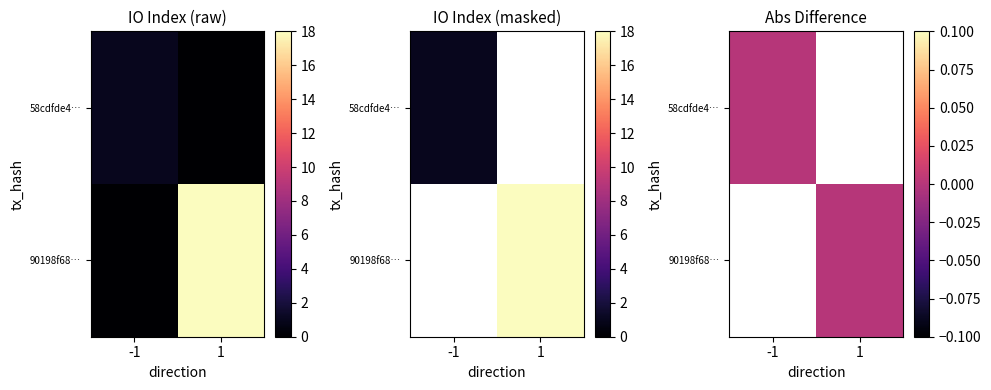

Which series changed the most between direction and io_index?

90198f68af25ef740650c62f45c93becc810df8